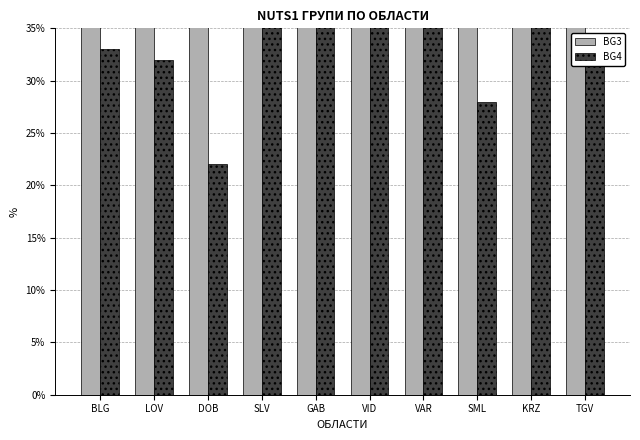

What is the difference between the BG3 values at GAB and LOV?

16